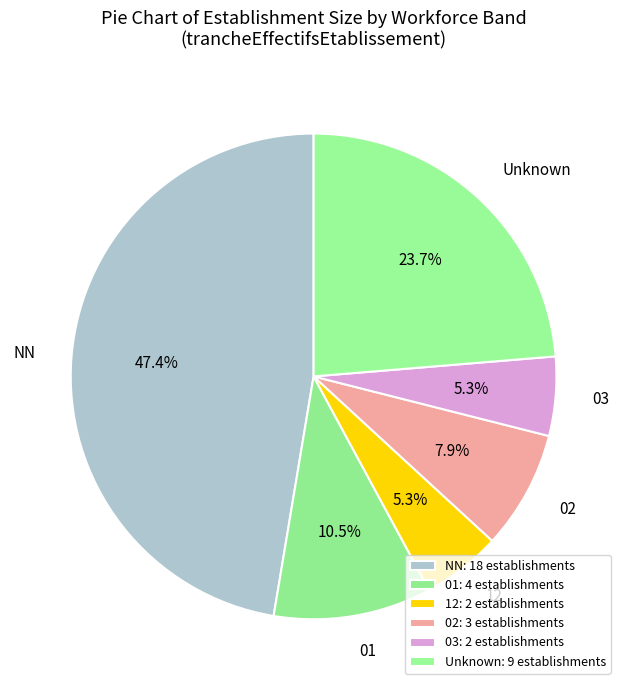

Does 03 represent more than half of the total?

No